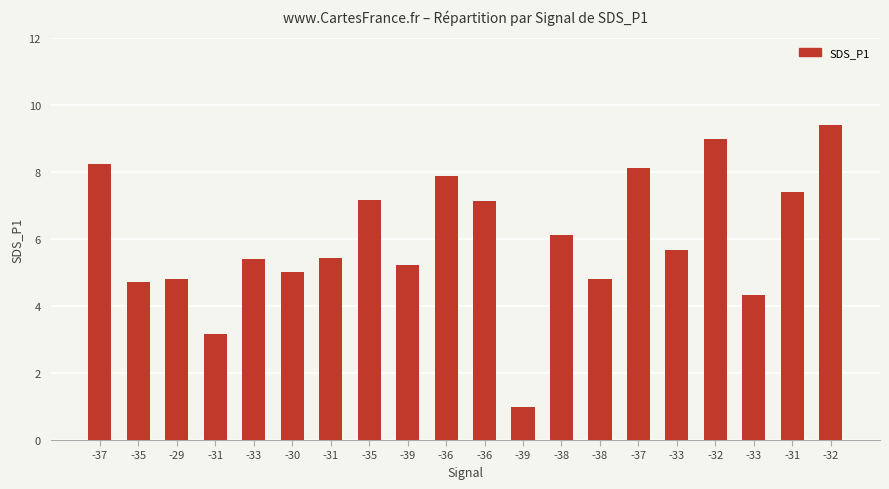

Where is the data nearest to the value 5?

-30